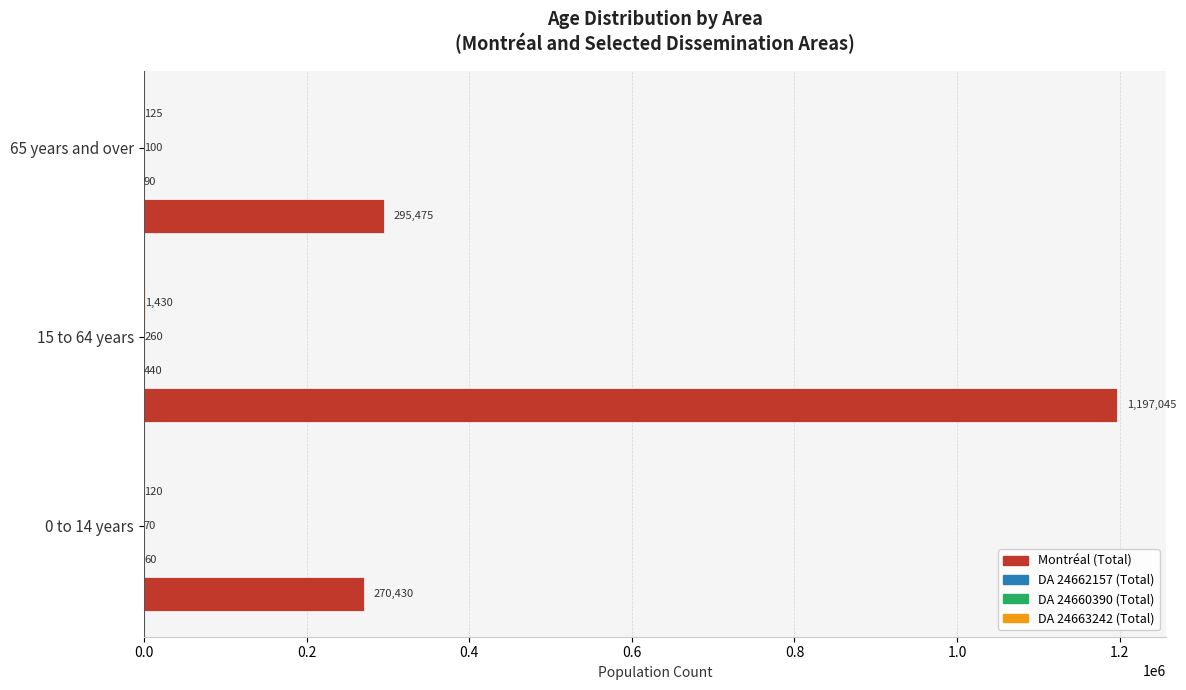

Which series has the largest total across all categories?

Montréal (Total)